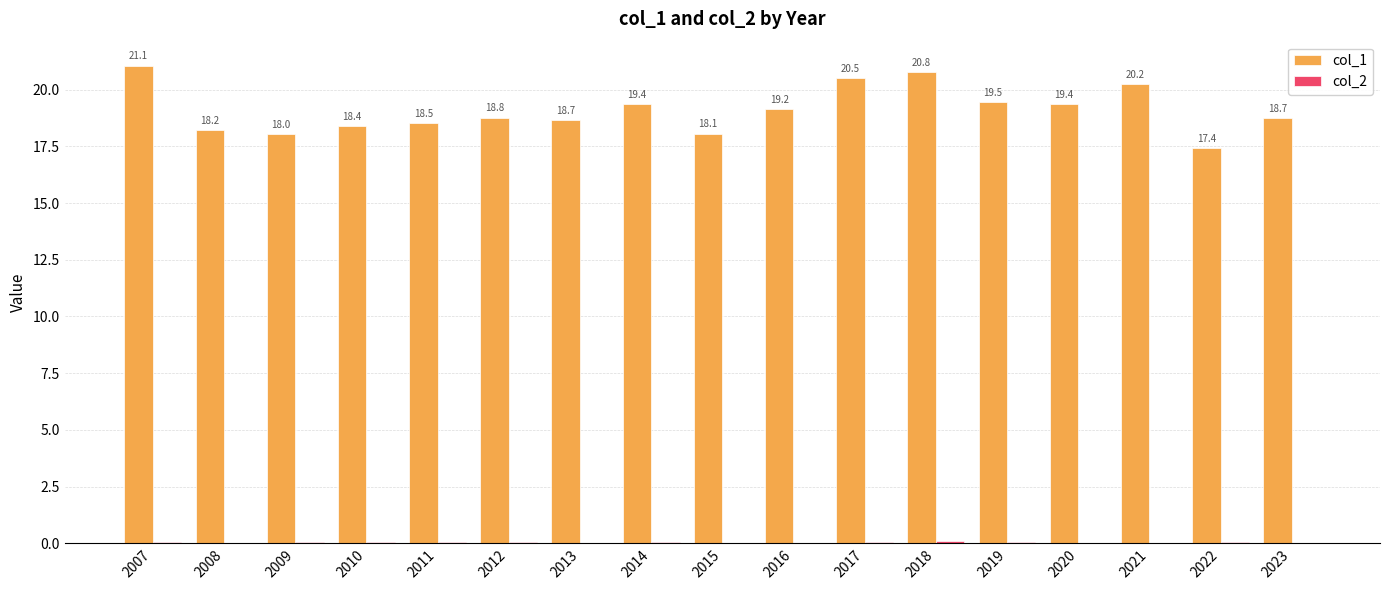

The value of col_1 at 2014 is 26.1. True or false?

False